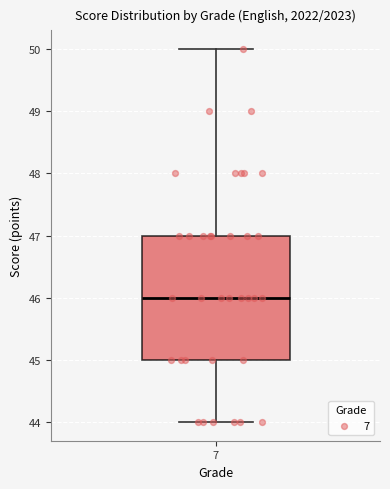

Read this box plot against the y-axis: the position of the median line, the range covered by the box, and the ends of both whiskers. The values are not printed on the chart, so give them approximately, as read against the axis.

median 46, box 45 to 47, whiskers 44 to 50